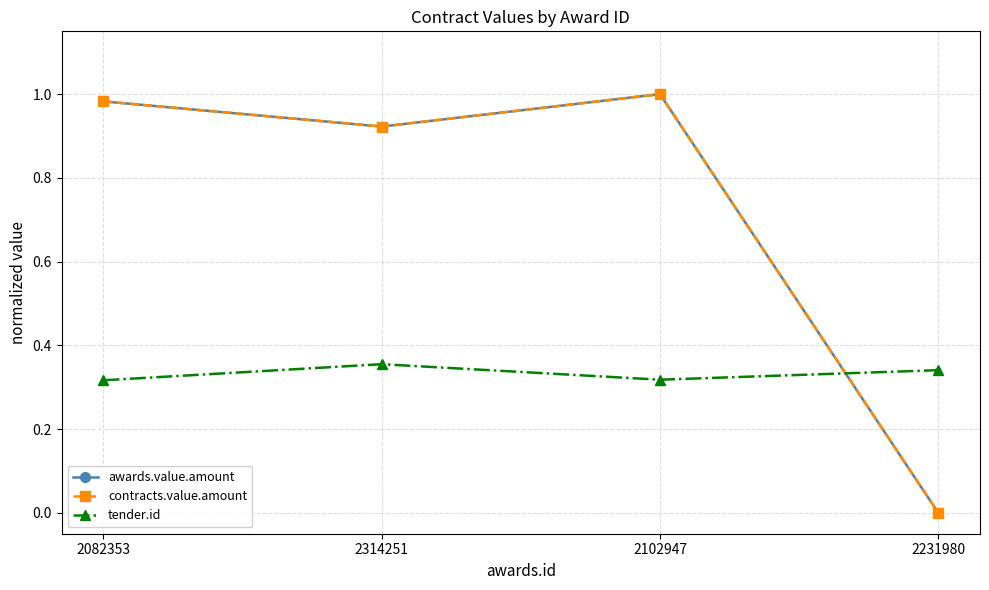

Is this an area chart (filled region under the line)?

No